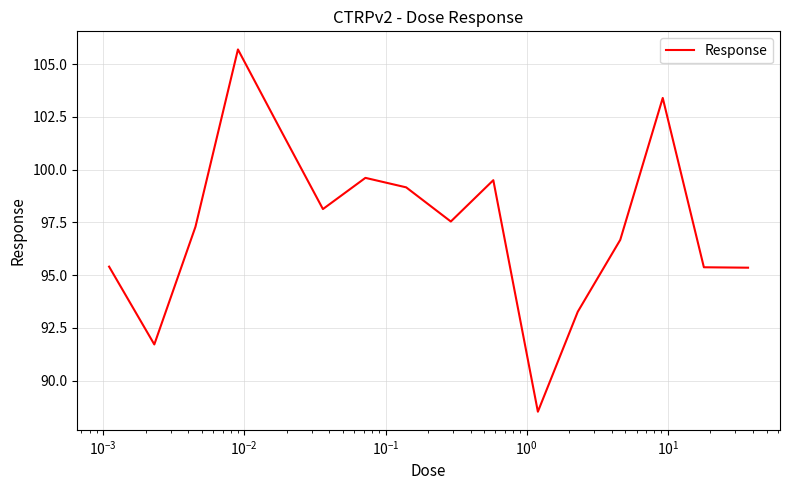

What is the smallest value displayed?

88.5